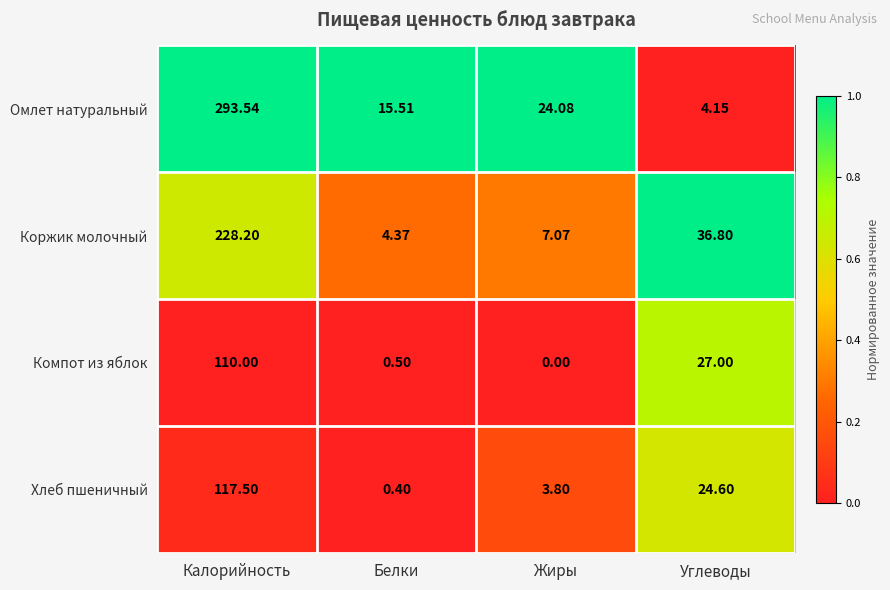

Count the number of categories in the chart.

4